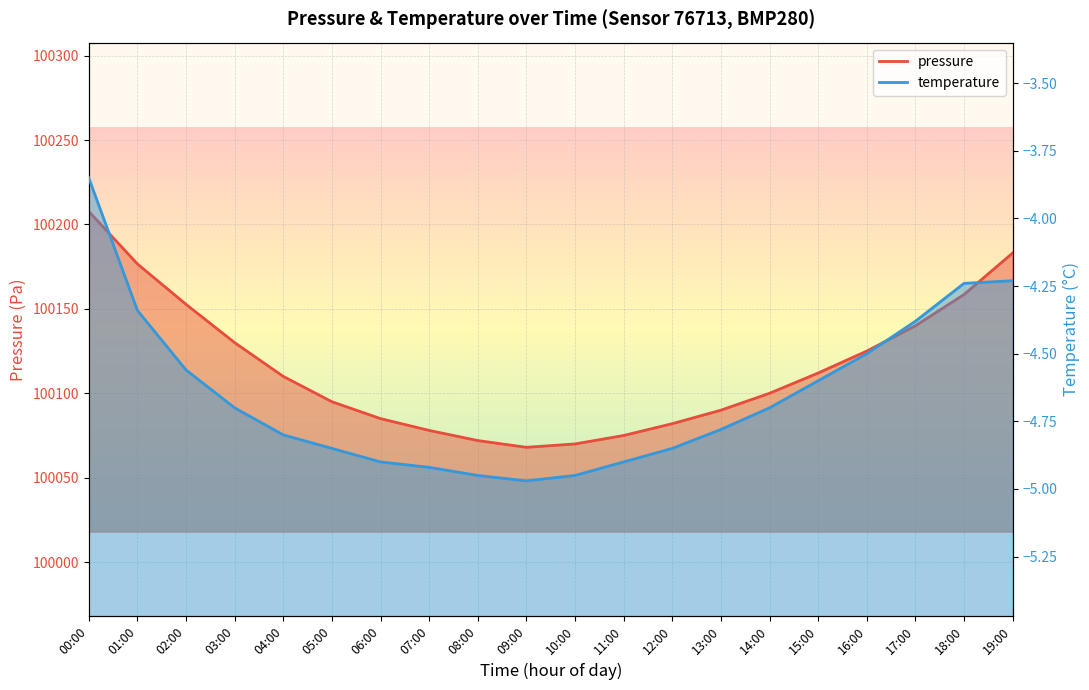

How many temperature values are between -4 and -3?

1